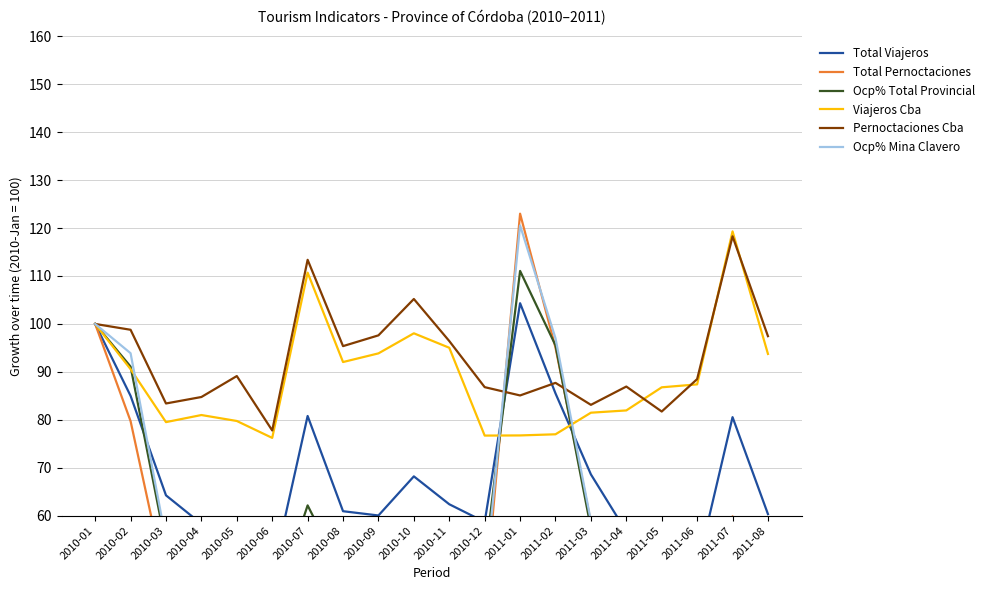

True or false: Viajeros Cba has more than 2 interior local peaks.

True